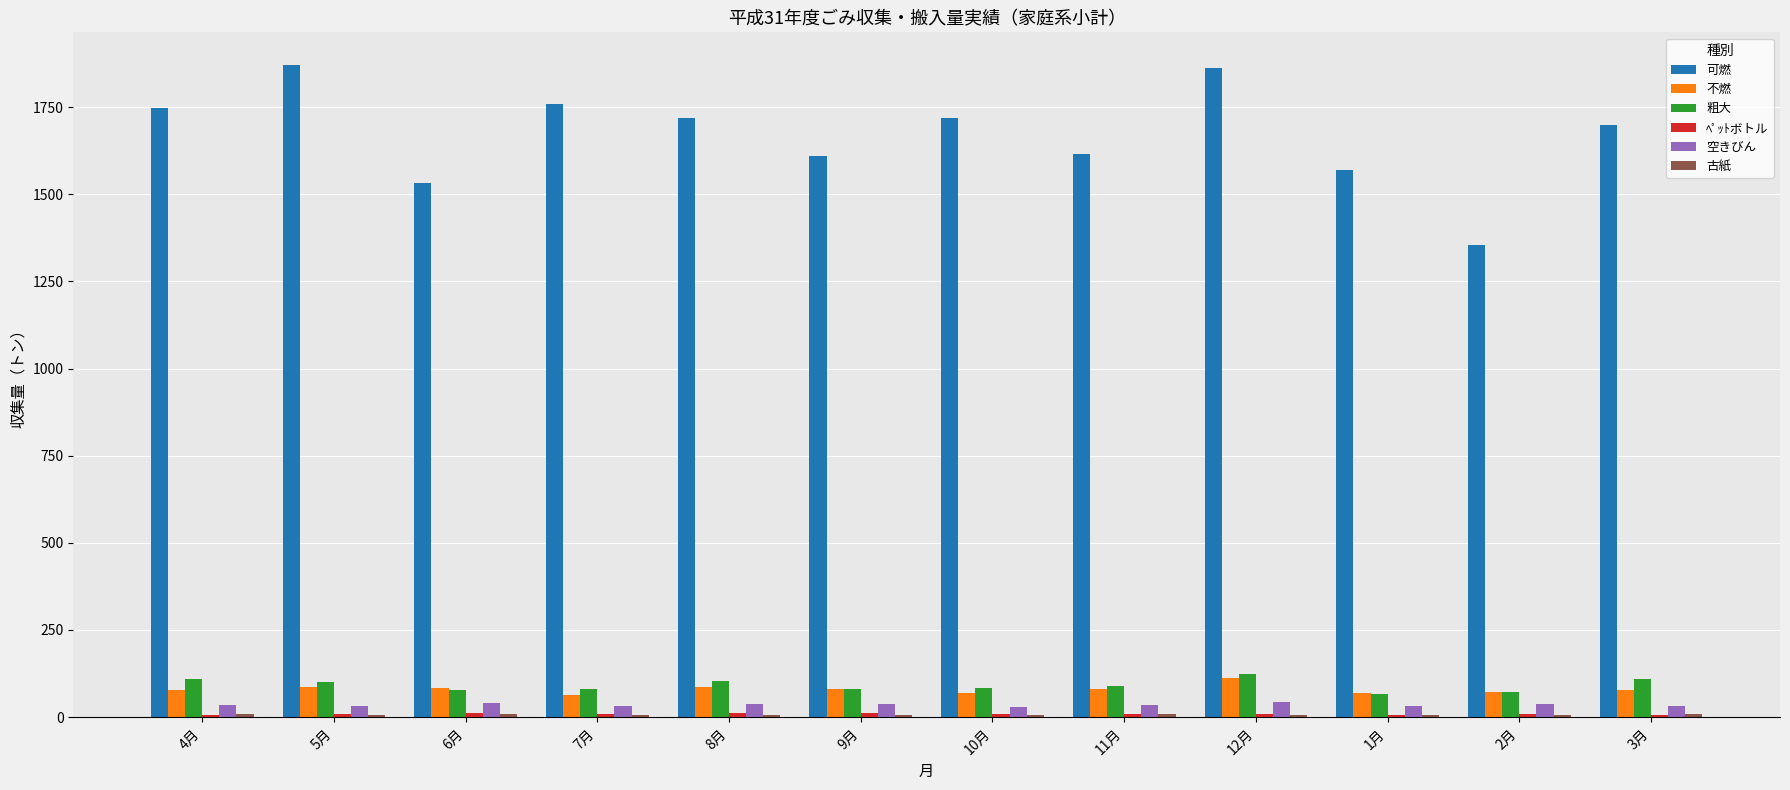

Count the number of categories in the chart.

12